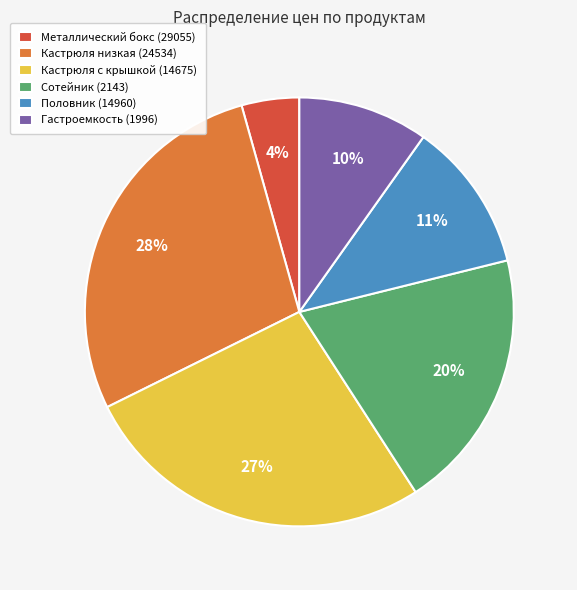

Is there any slice that represents more than half of the pie?

No